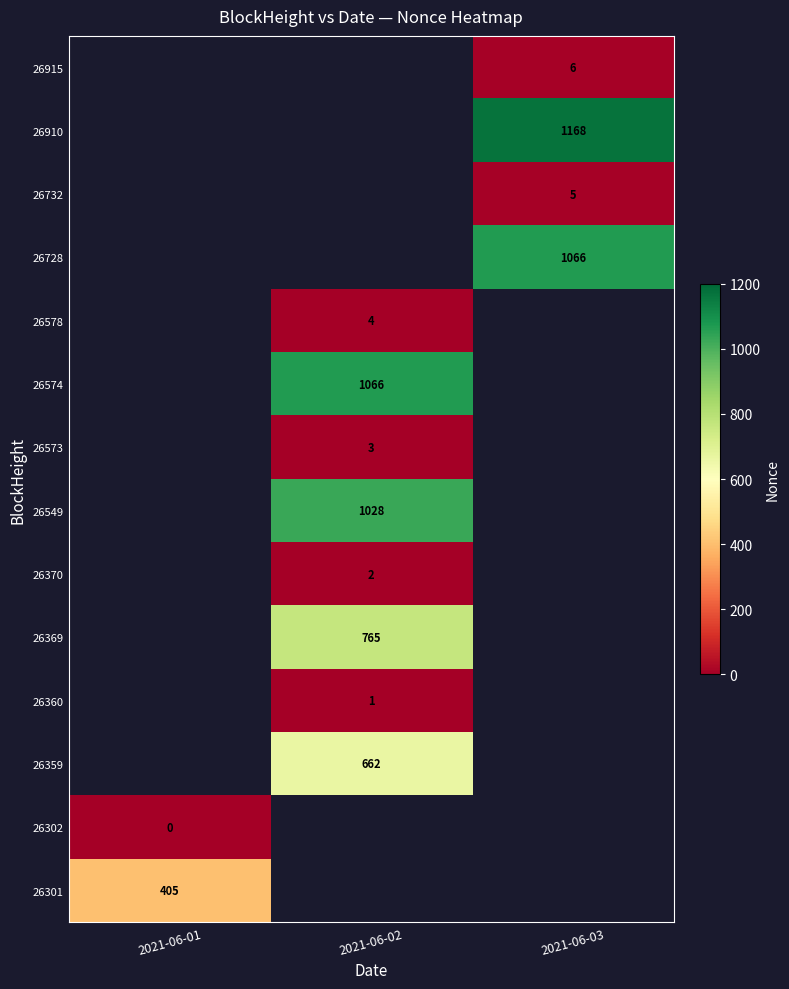

At how many categories does at least one series exceed 337?

3